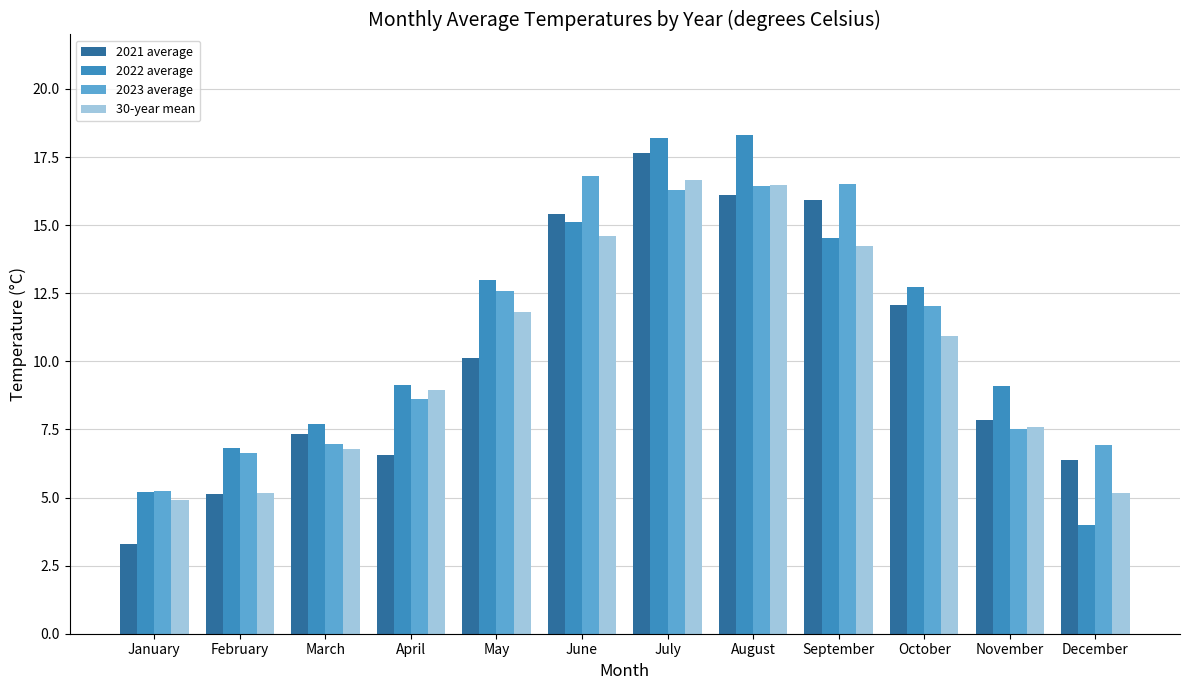

Between March and September, which series saw the biggest shift?

2023 average